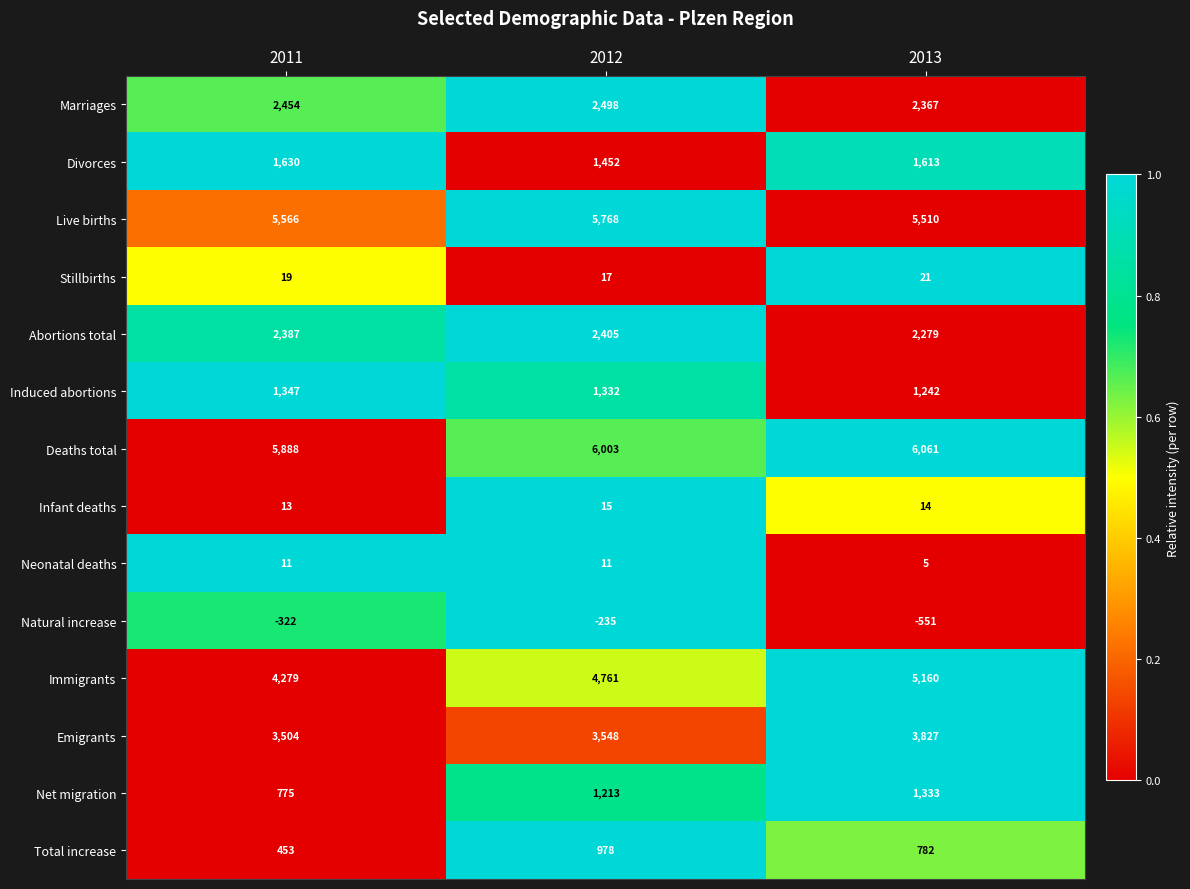

What is the difference between the highest and lowest values at 2011?

6210